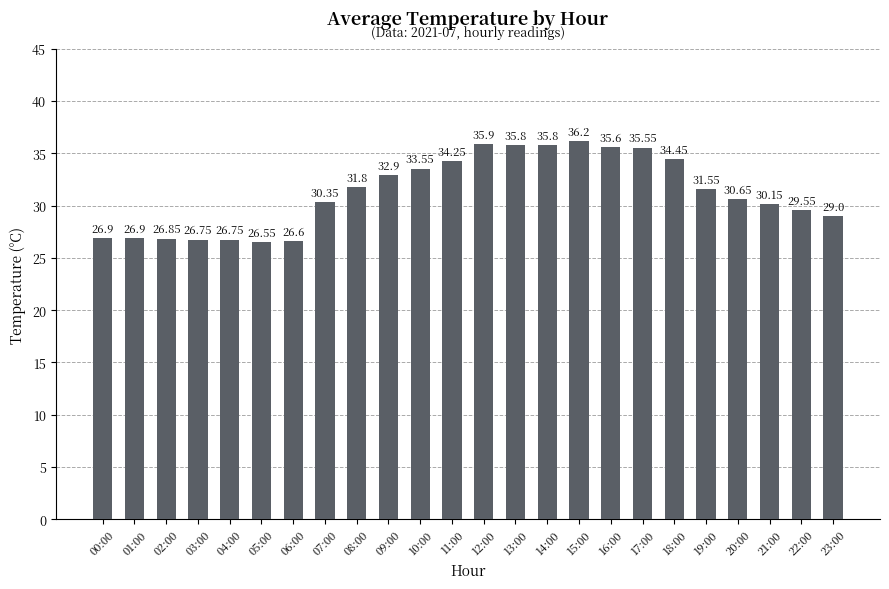

Where does the data first go above 31?

08:00